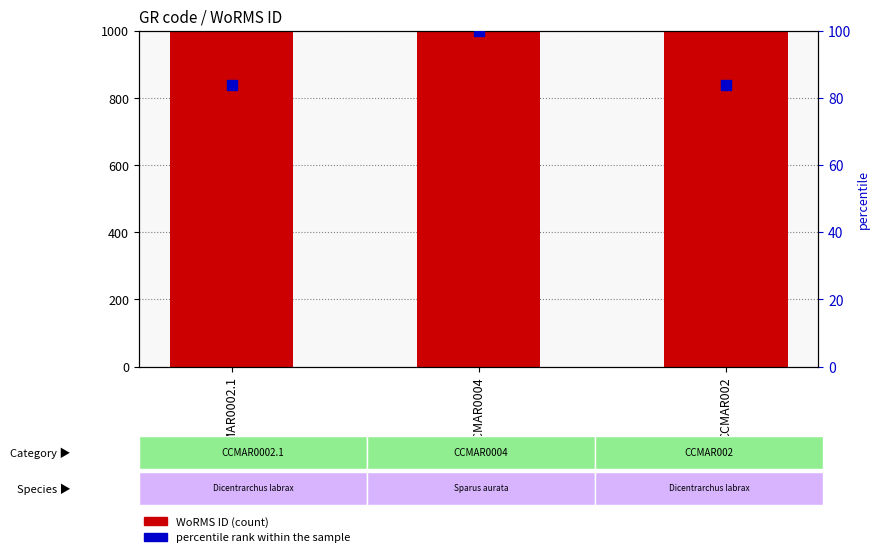

Which series has the largest total across all categories?

WoRMS ID